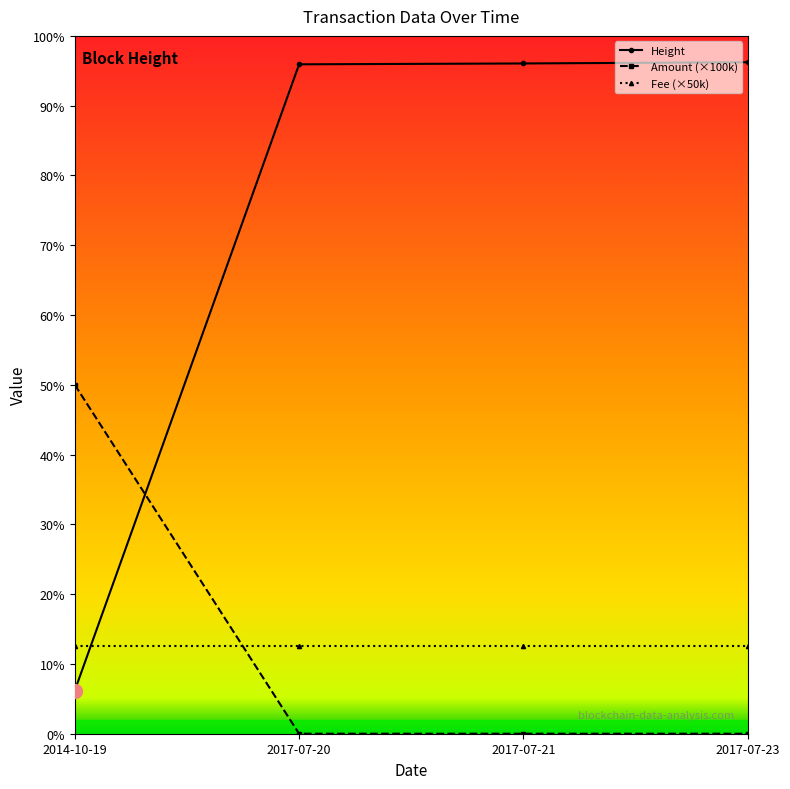

Does the chart have visible grid lines?

No